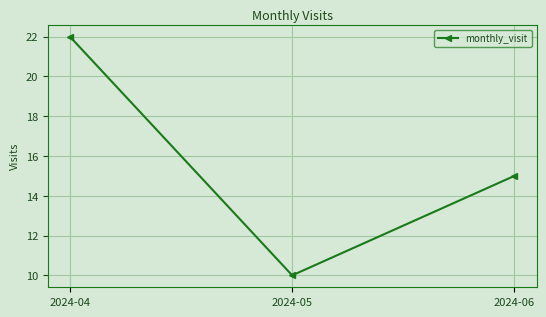

What is the ratio of the value at 2024-05 to the value at 2024-06?

0.7